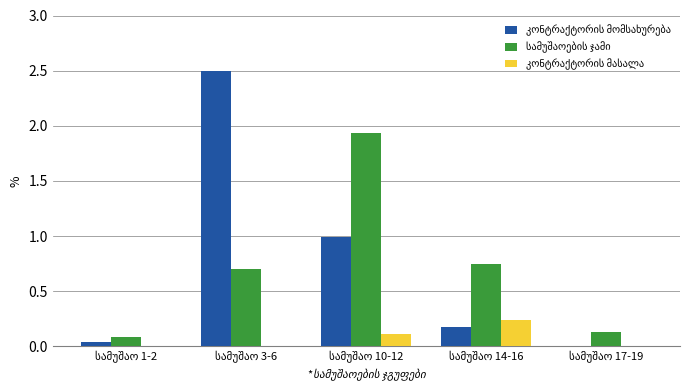

What is the maximum value shown in the chart?

2.5